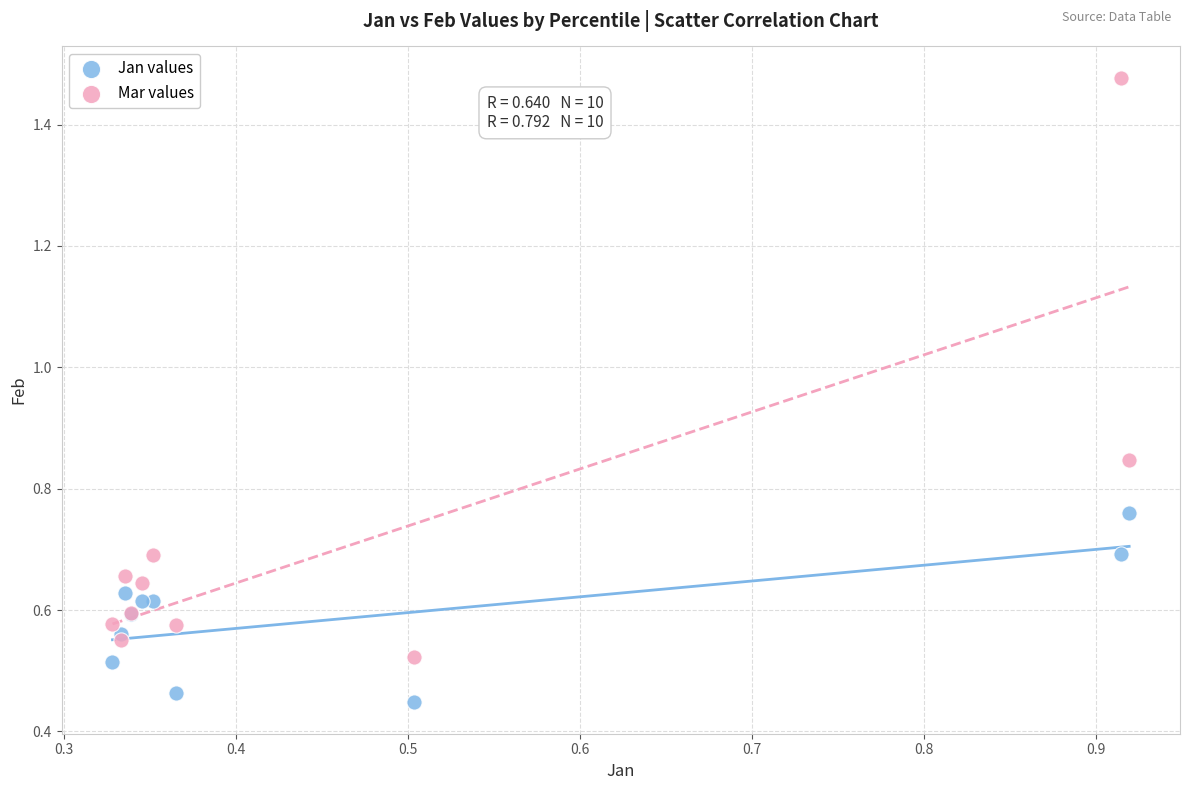

Which series contains the highest Y value?

Mar values